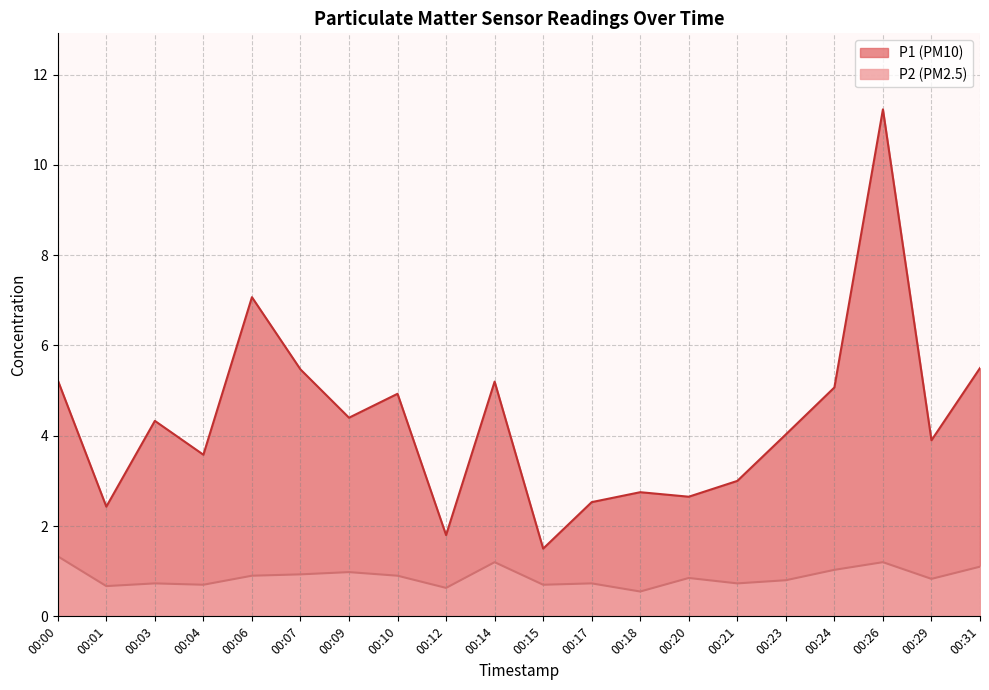

The value of P1 at 00:03 is 4.3. True or false?

True